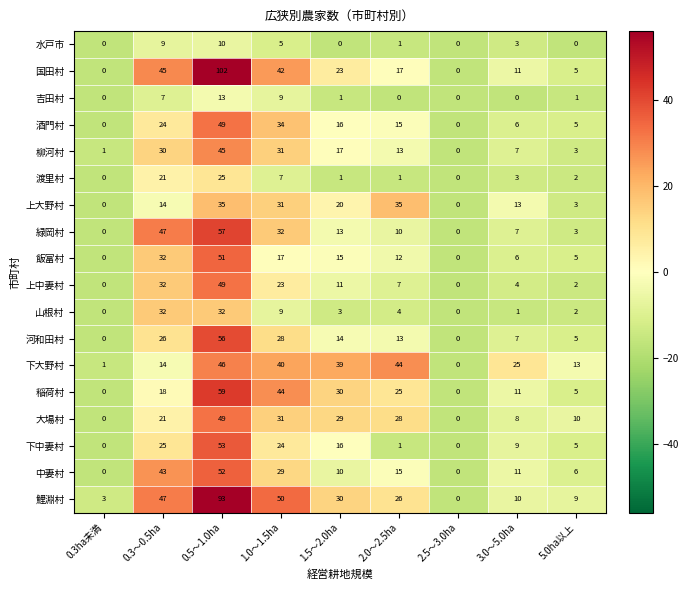

Rank the categories by 鯉淵村 value from lowest to highest.

2.5～3.0ha, 0.3ha未満, 5.0ha以上, 3.0～5.0ha, 2.0～2.5ha, 1.5～2.0ha, 0.3～0.5ha, 1.0～1.5ha, 0.5～1.0ha